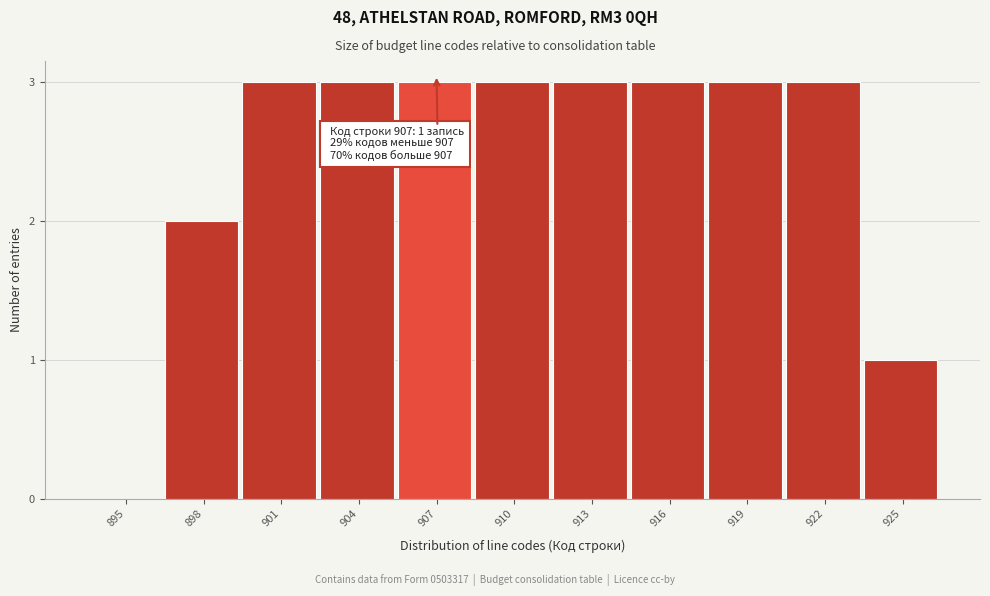

Reading right to left, extract all data points from this chart.

925=1	922=3	919=3	916=3	913=3	910=3	907=3	904=3	901=3	898=2	895=0